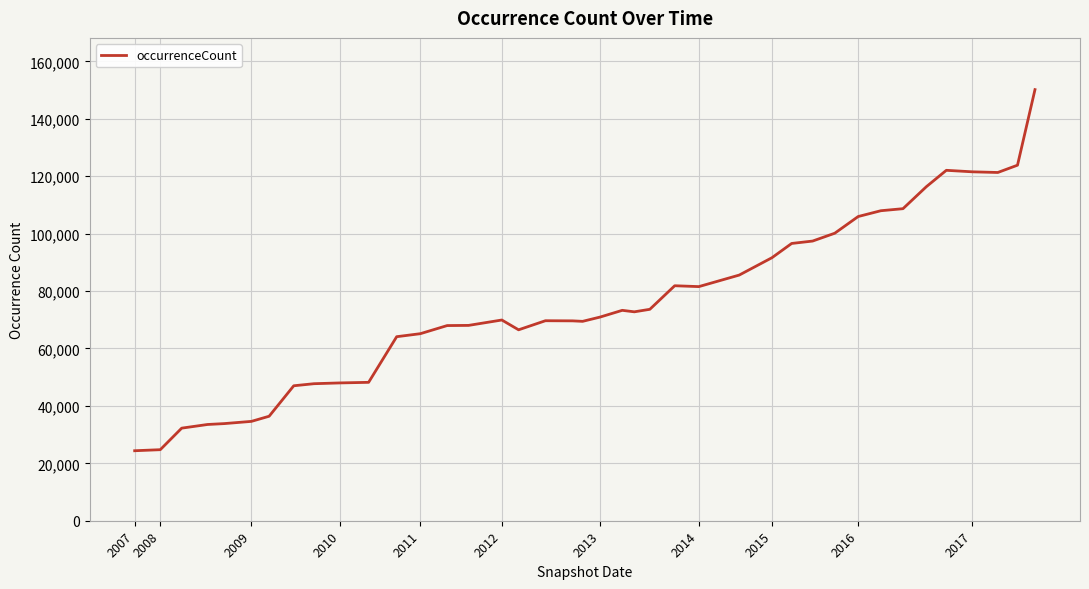

What is the difference between the maximum and minimum values?

125782